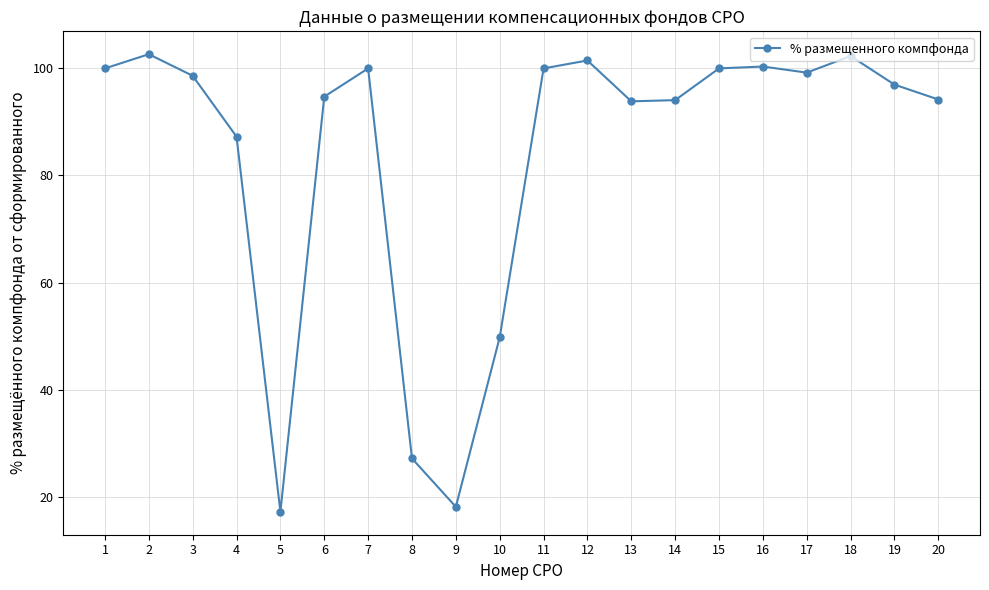

What is the value of the 12th point from the left?

101.5